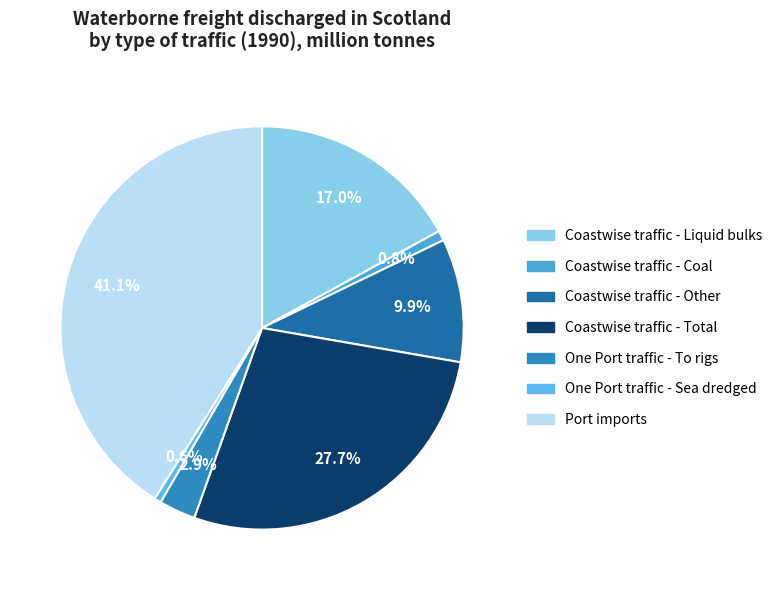

What percentage is the Port imports slice, to the nearest percent?

41%